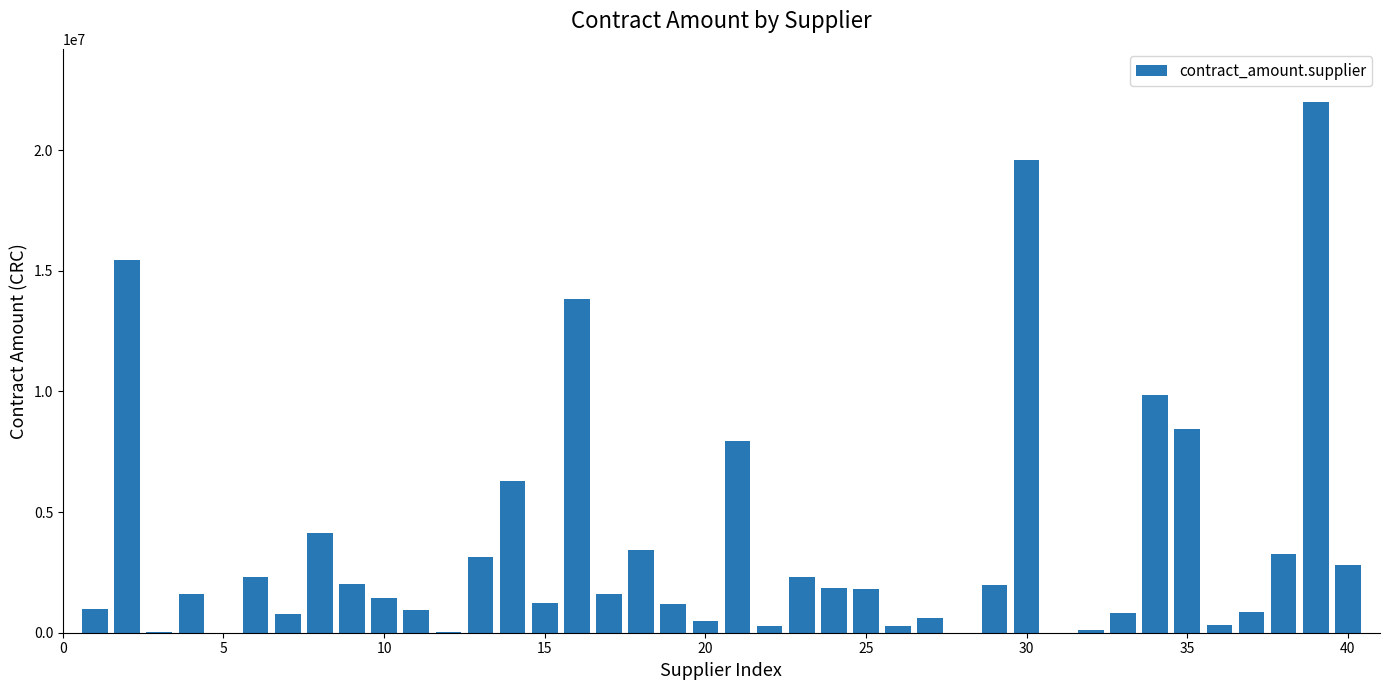

What is the sum of all values?

145958639.4